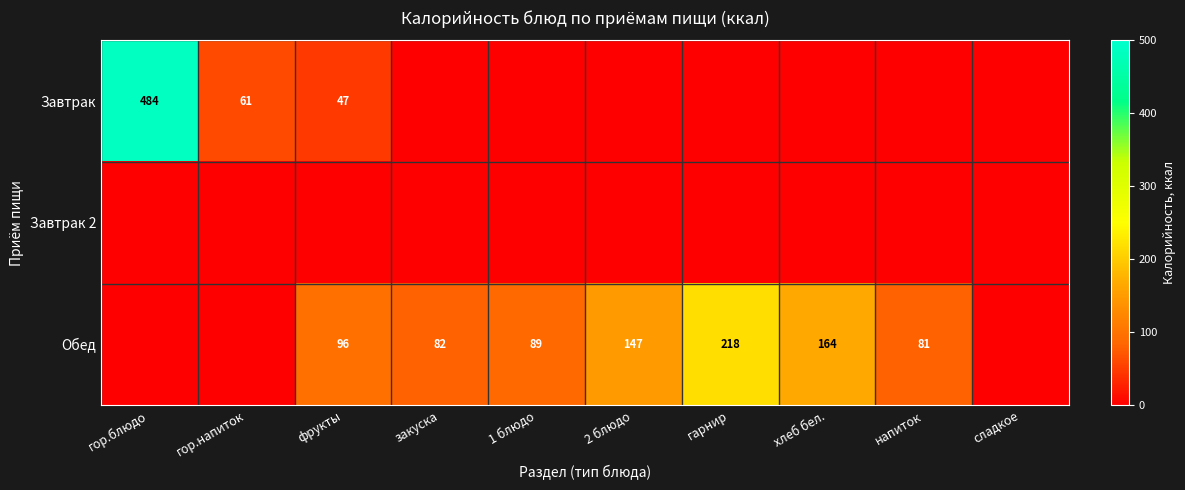

Is it true that Обед equals 89 at 1 блюдо?

True